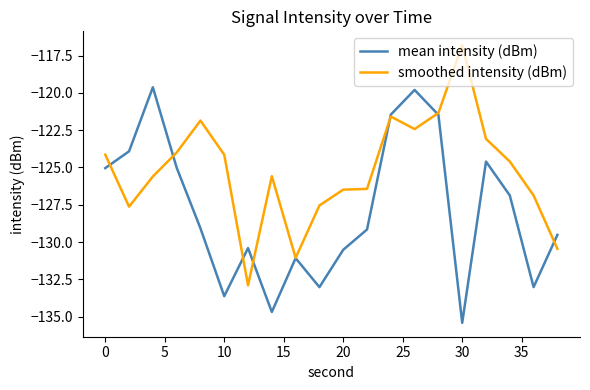

Rank the series by their maximum value, from lowest to highest.

mean intensity (dBm), smoothed intensity (dBm)